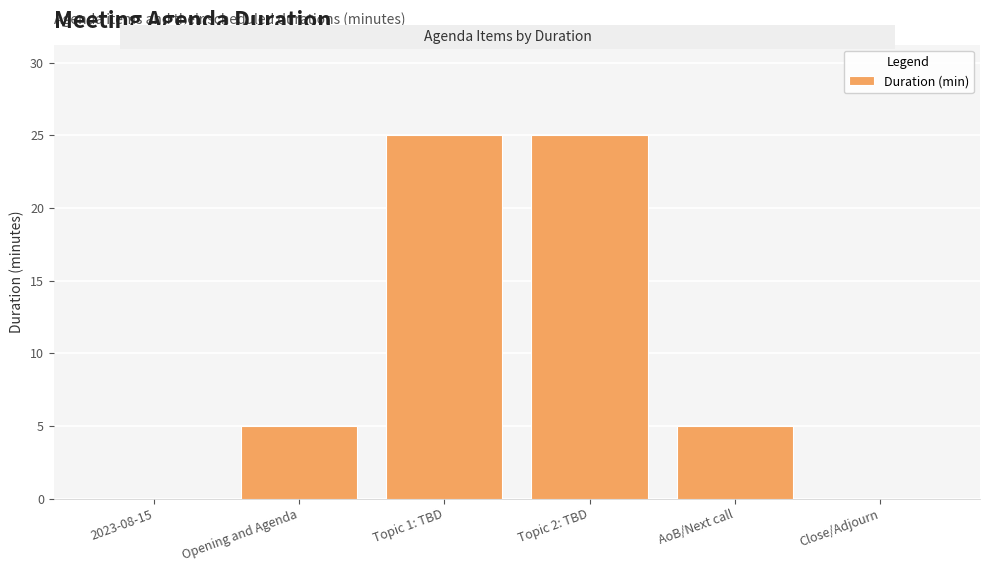

What is the sum of all values?

60